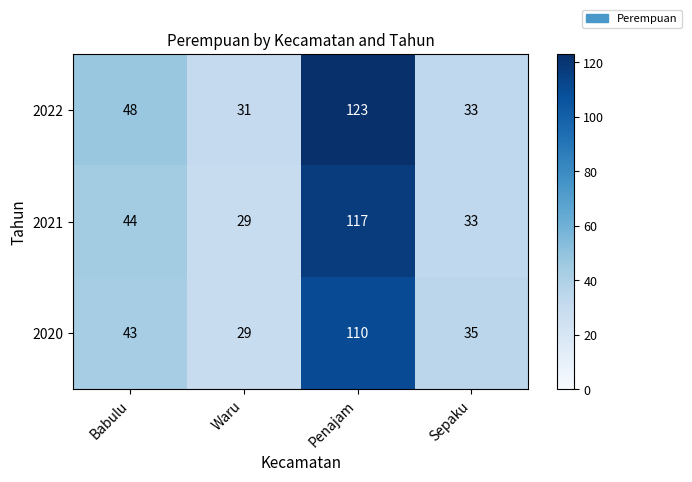

The value of 2021 at Babulu is 59. True or false?

False